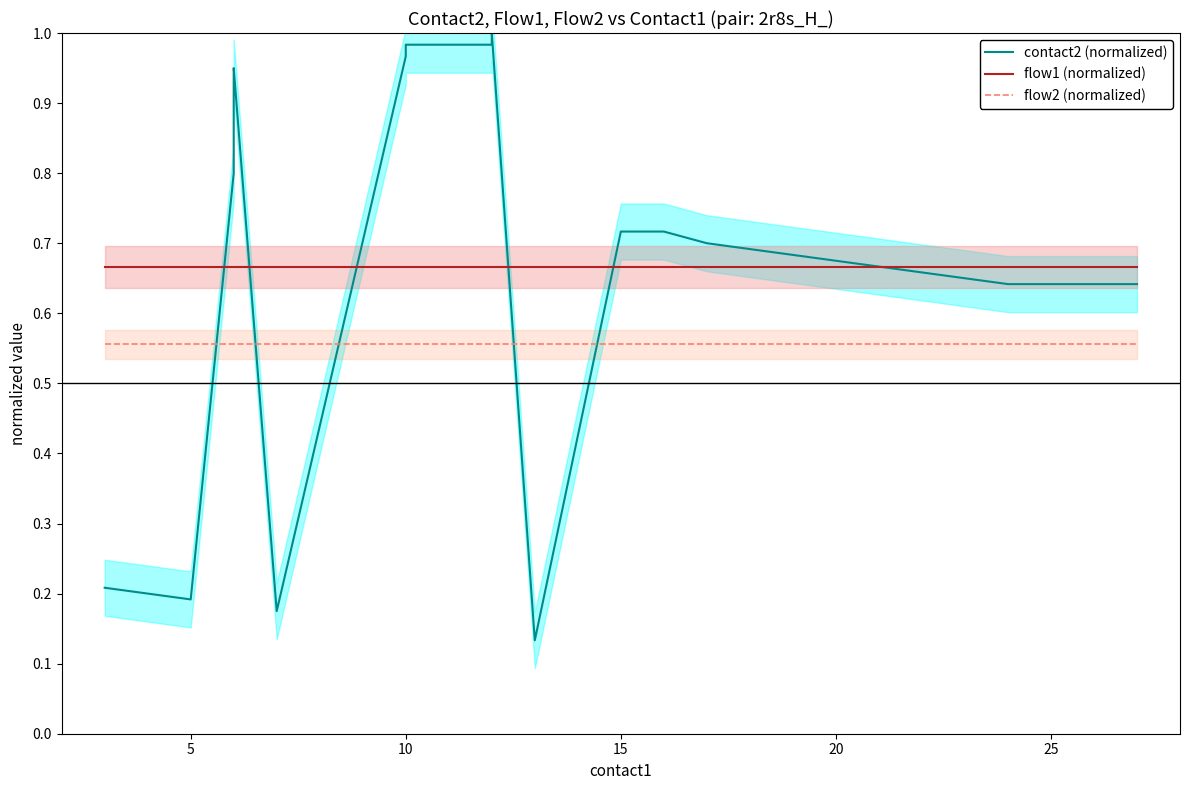

The contact2 (normalized) series shows 0.9 at 20. True or false?

False